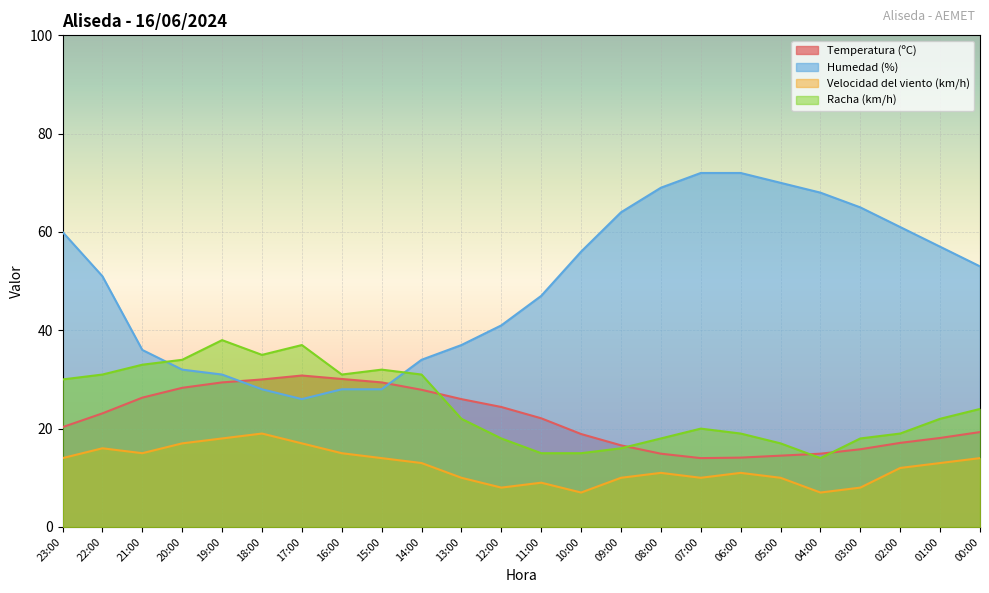

What are all the series names shown in the legend?

Temperatura (ºC), Humedad (%), Velocidad del viento (km/h), Racha (km/h)